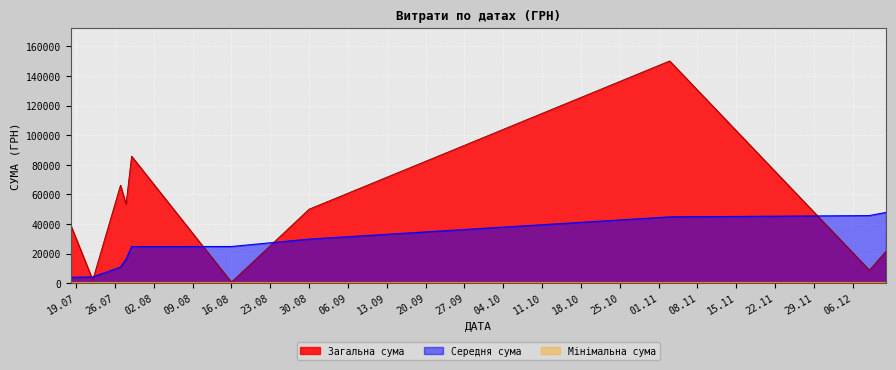

What is the label of the 37th point from the right?

03.11.2016